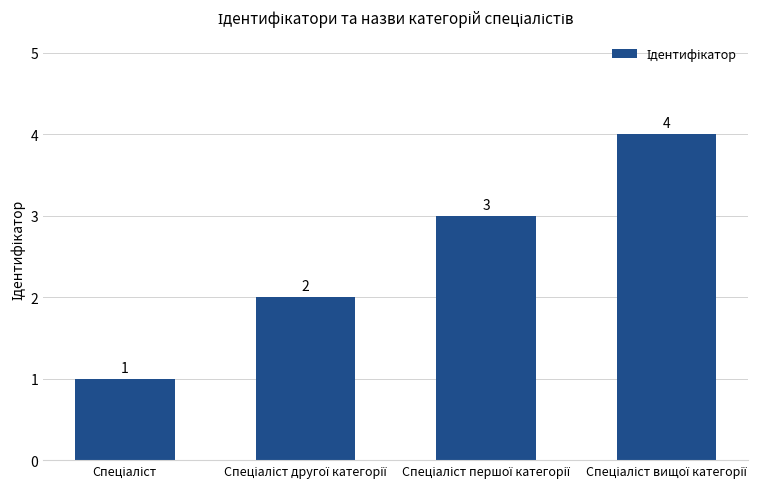

What is the value of the 3rd bar from the left?

3